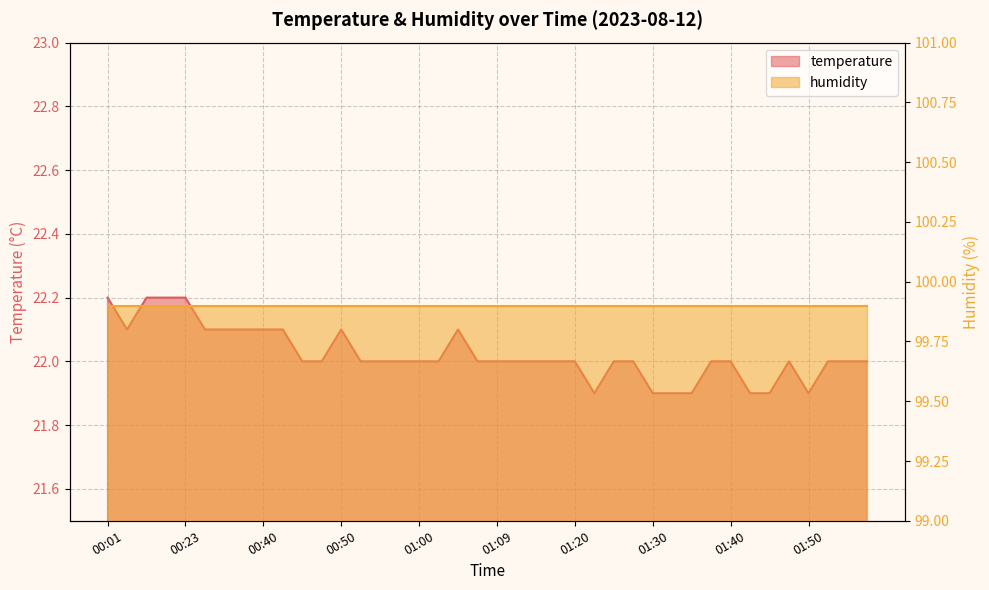

Read the value at 01:30.

21.9